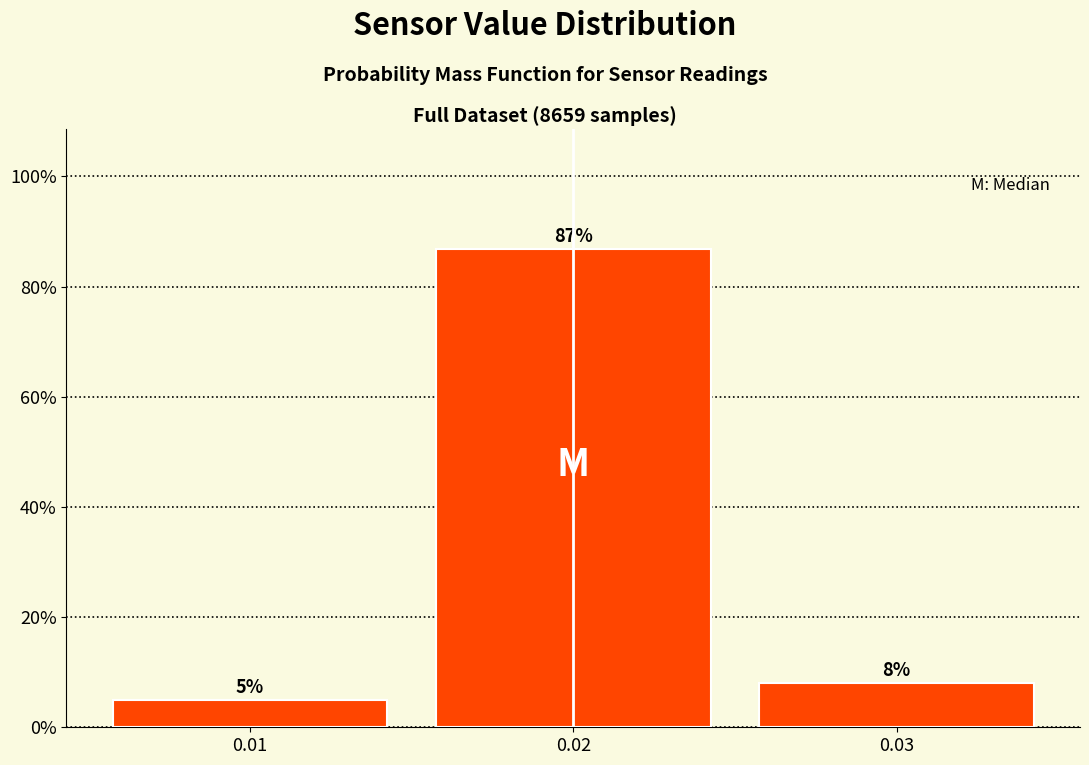

Between 0.01 and 0.03, which is larger?

0.03